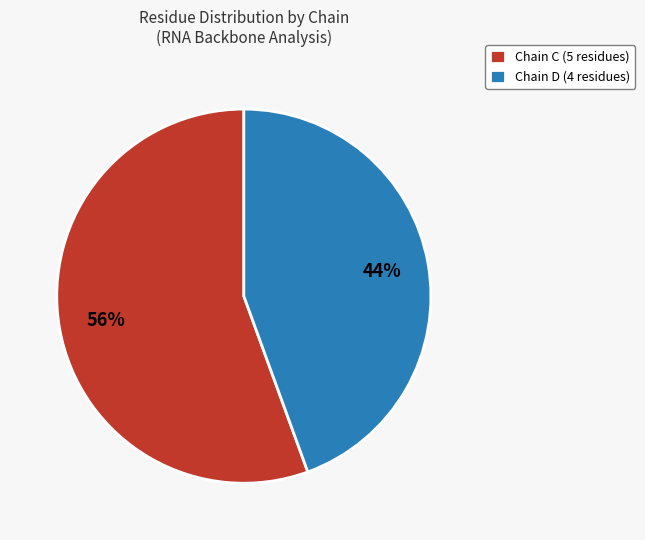

Approximately how many times larger is the value at Chain D (4 residues) compared to Chain C (5 residues)?

0.8